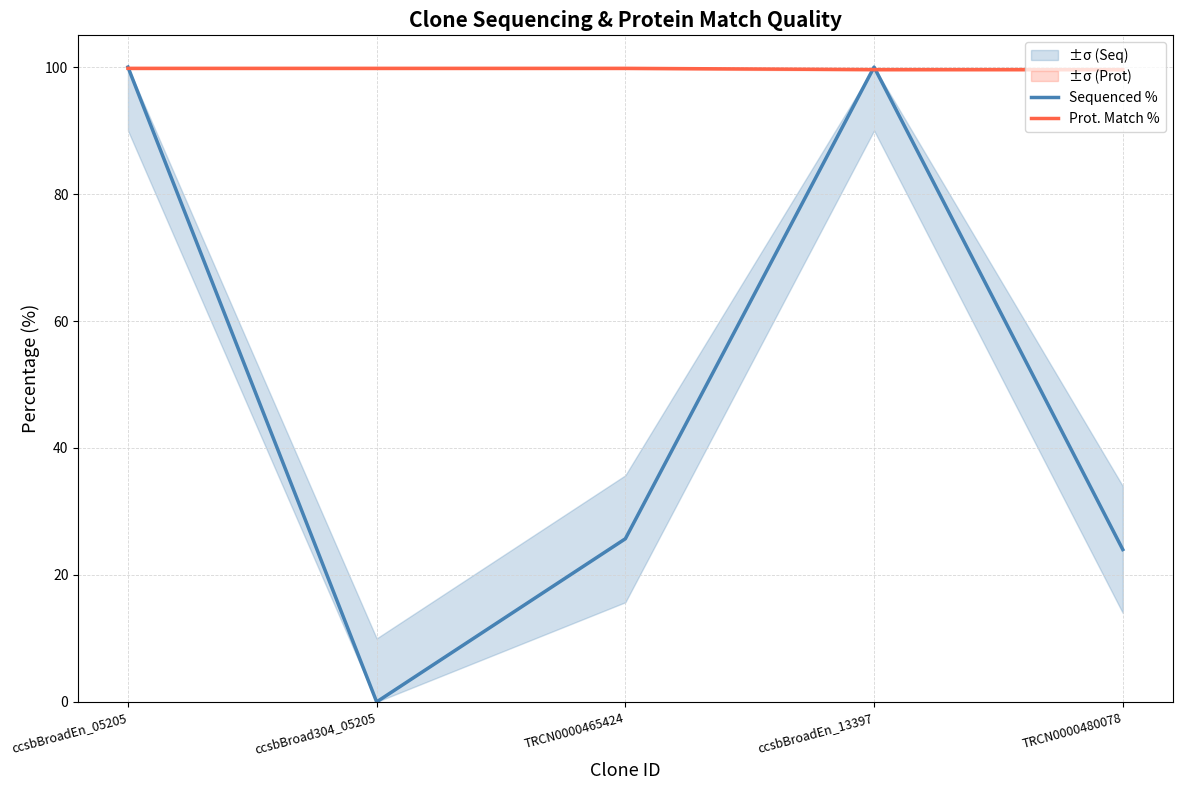

Which label corresponds to the smallest value in the chart?

ccsbBroad304_05205